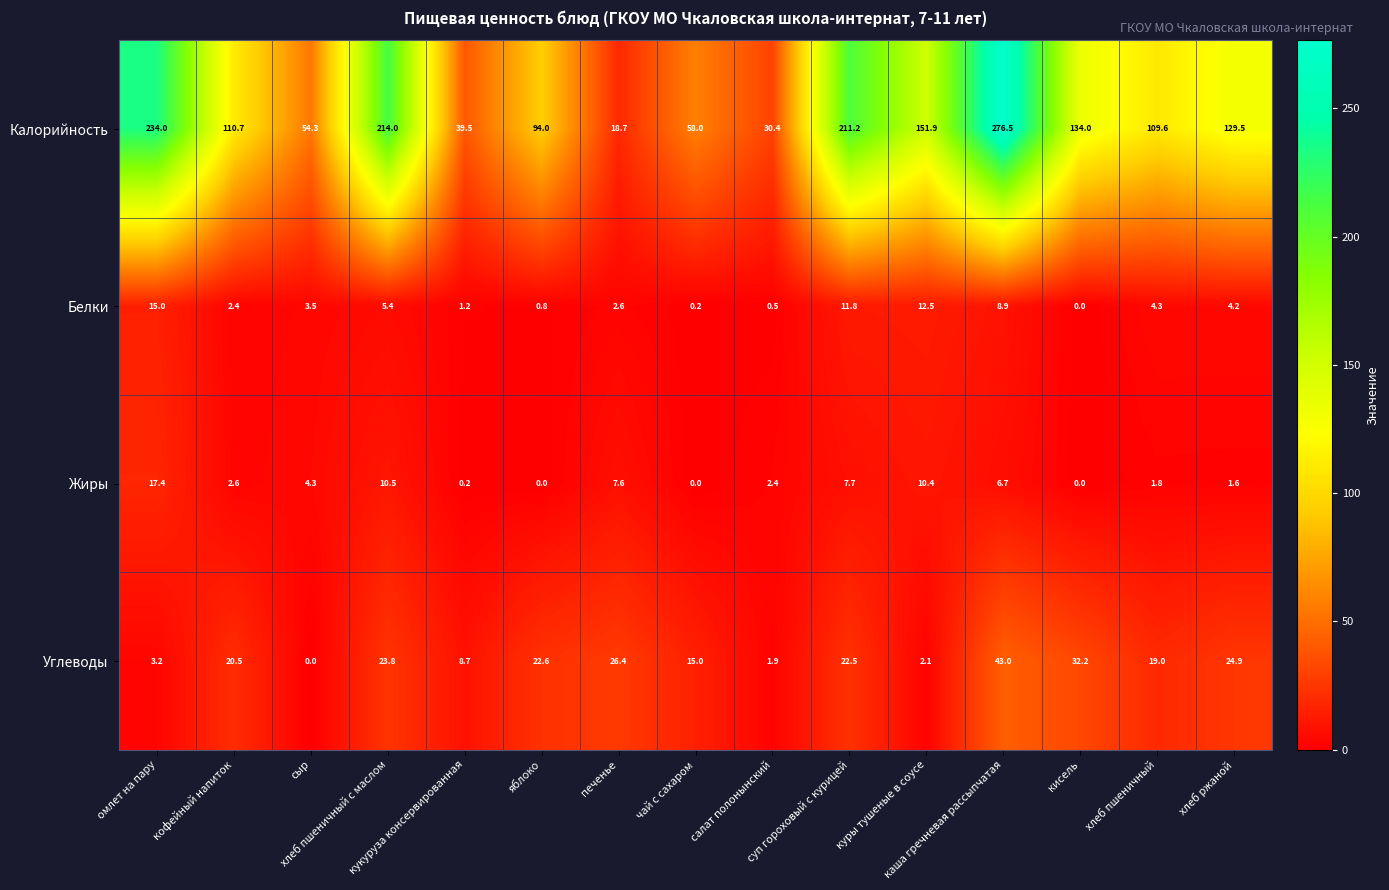

What is the sum of all Углеводы values?

265.8